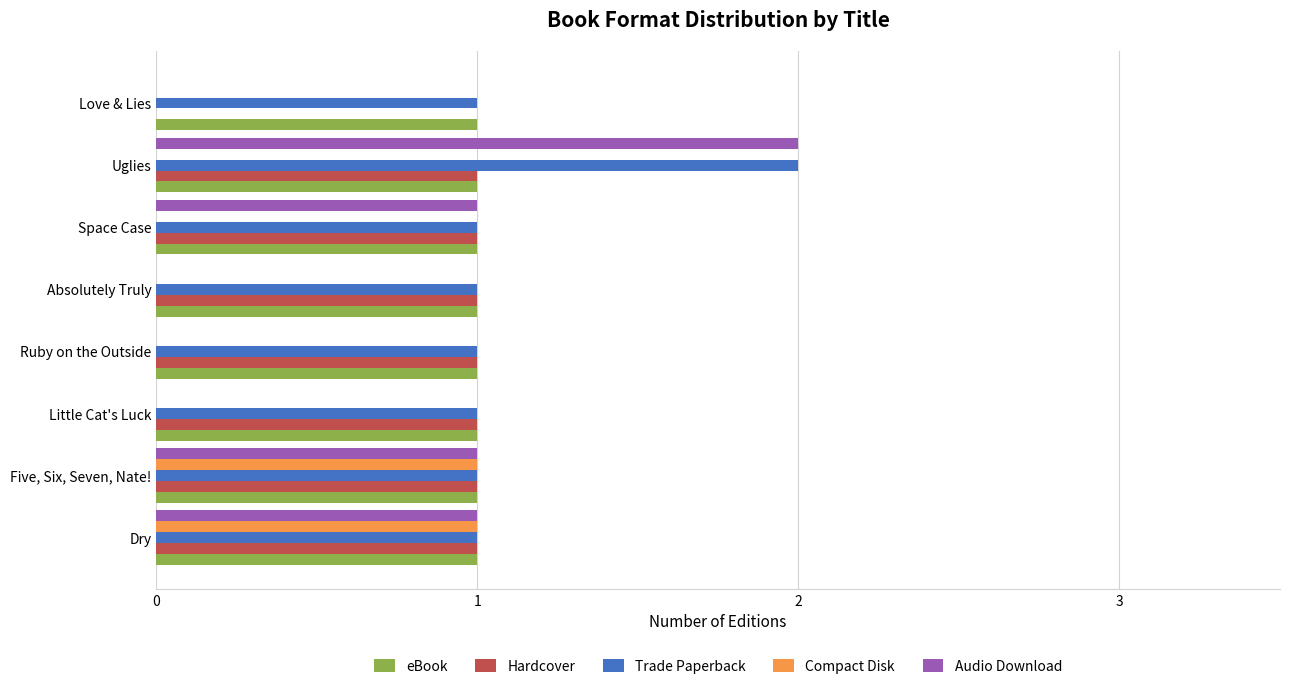

How many series are shown in this chart?

5